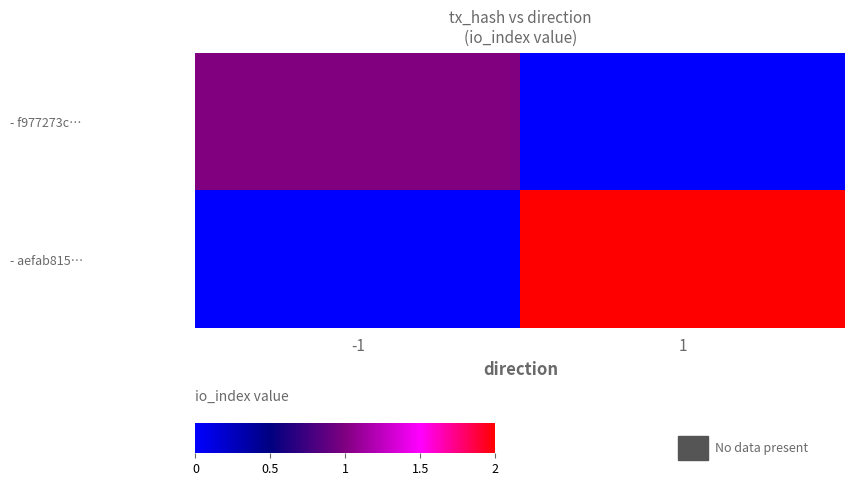

Which has a higher value, -1 or 1?

-1